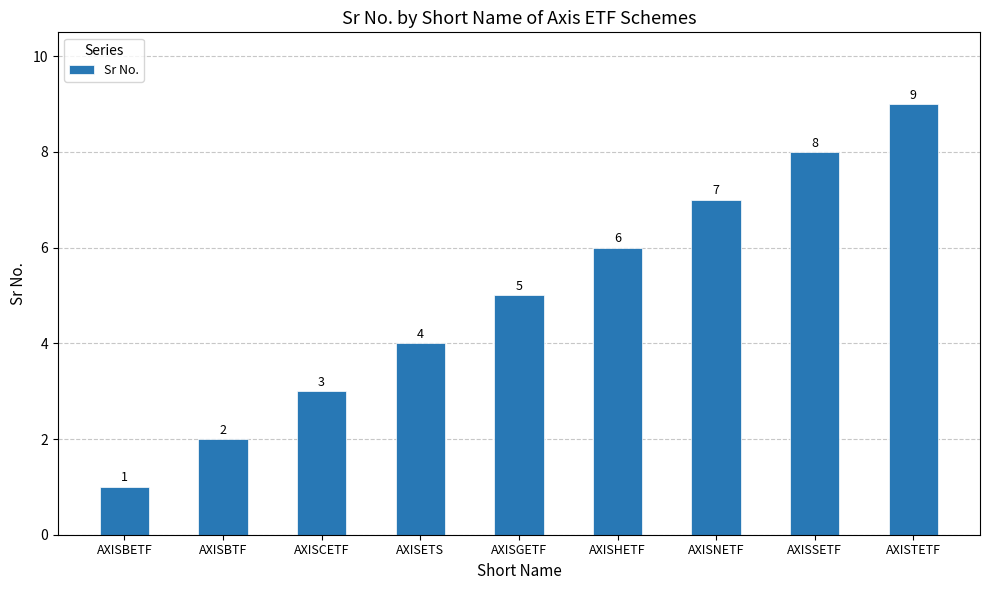

Read the value at AXISGETF.

5